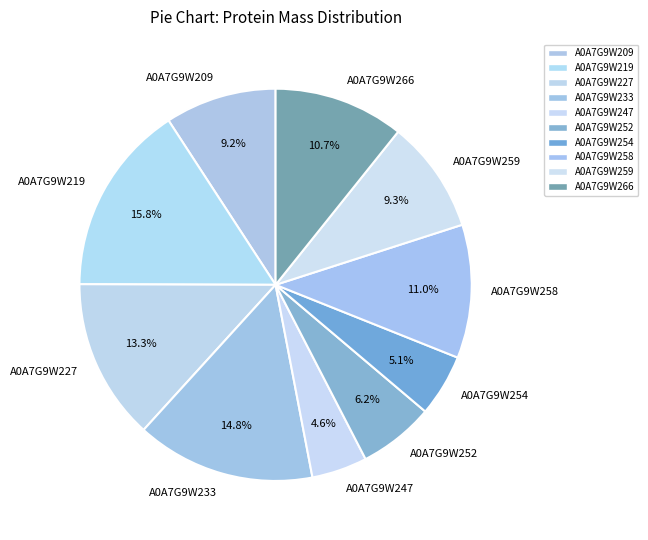

To the nearest percent, what is the combined percentage of A0A7G9W259 and A0A7G9W209?

18%